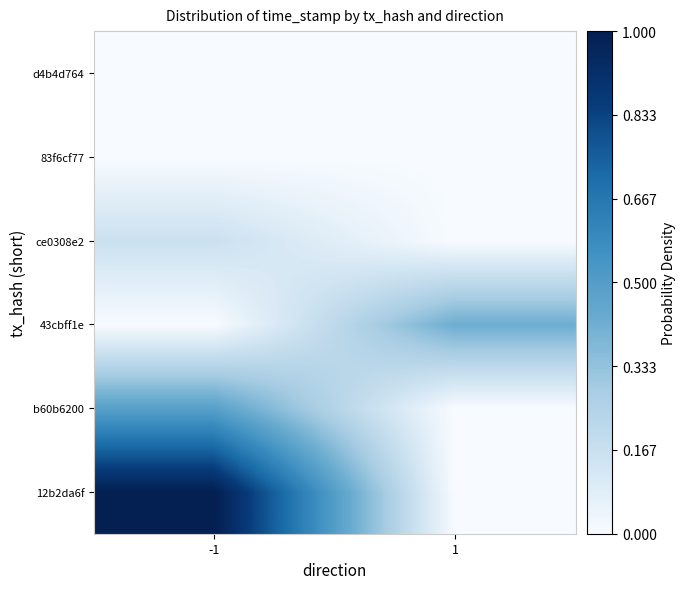

Reading left to right, what are all the values shown in this chart?

12b2da6f: -1=1.0	1=0.0
b60b6200: -1=0.5	1=0.0
43cbff1e: -1=0.0	1=0.4
ce0308e2: -1=0.2	1=0.0
83f6cf77: -1=0.0	1=0.0
d4b4d764: -1=0.0	1=0.0